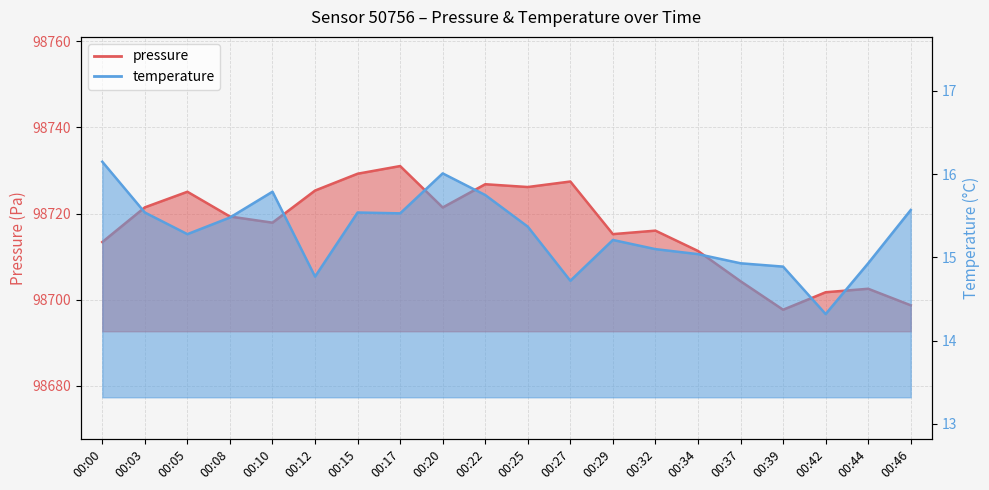

True or false: temperature and pressure intersect in this chart.

False